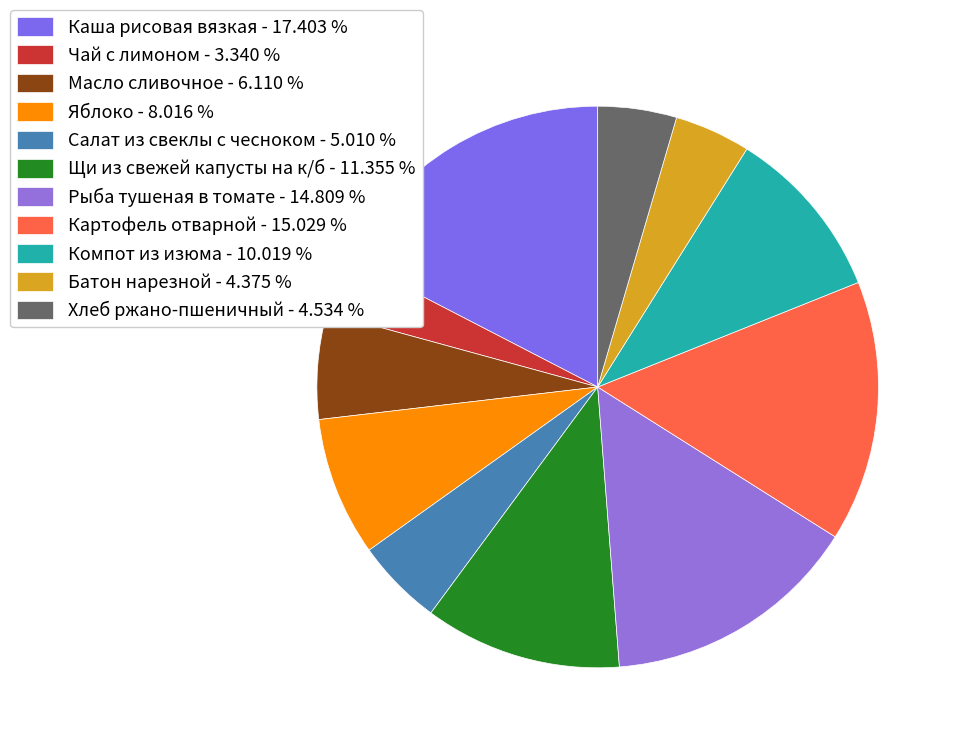

Which category has the biggest portion of the pie?

Каша рисовая вязкая